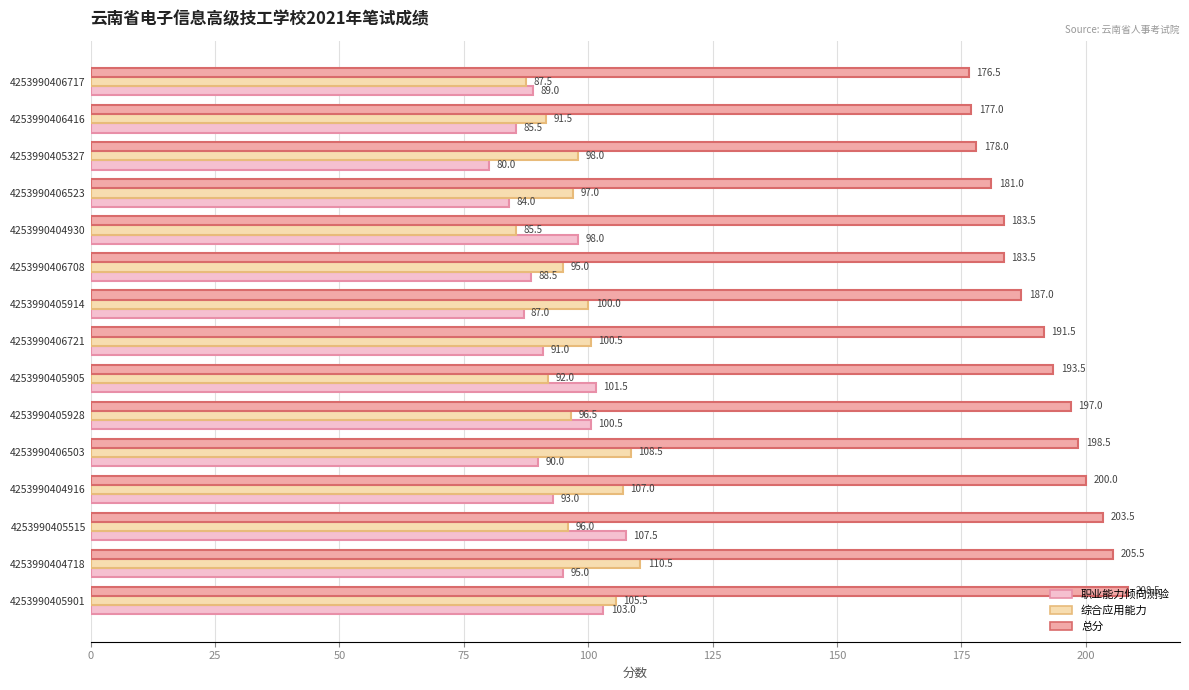

Rank the categories by 职业能力倾向测验 value from lowest to highest.

4253990405327, 4253990406523, 4253990406416, 4253990405914, 4253990406708, 4253990406717, 4253990406503, 4253990406721, 4253990404916, 4253990404718, 4253990404930, 4253990405928, 4253990405905, 4253990405901, 4253990405515